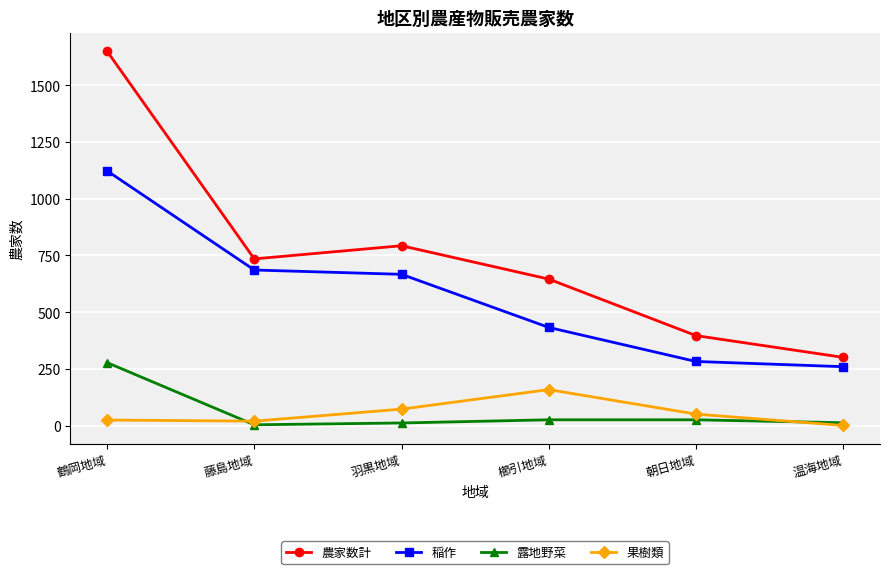

At which category is the sum across all series the highest?

鶴岡地域